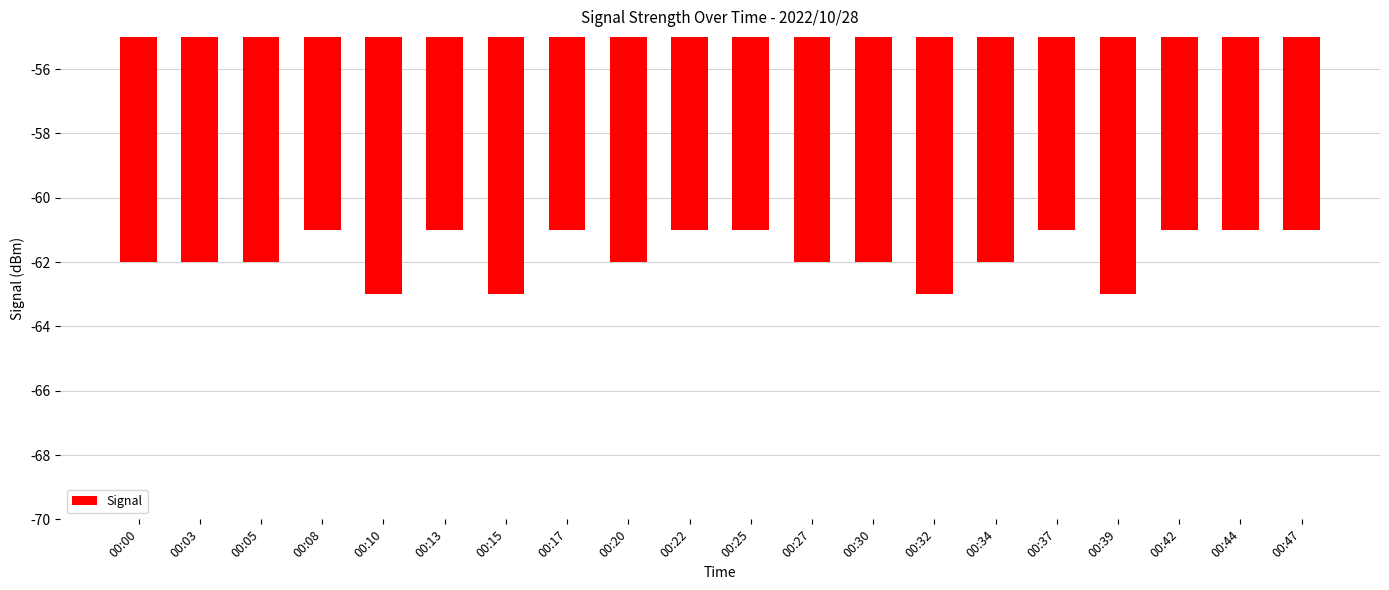

True or false: the data shows -33 at 00:22.

False